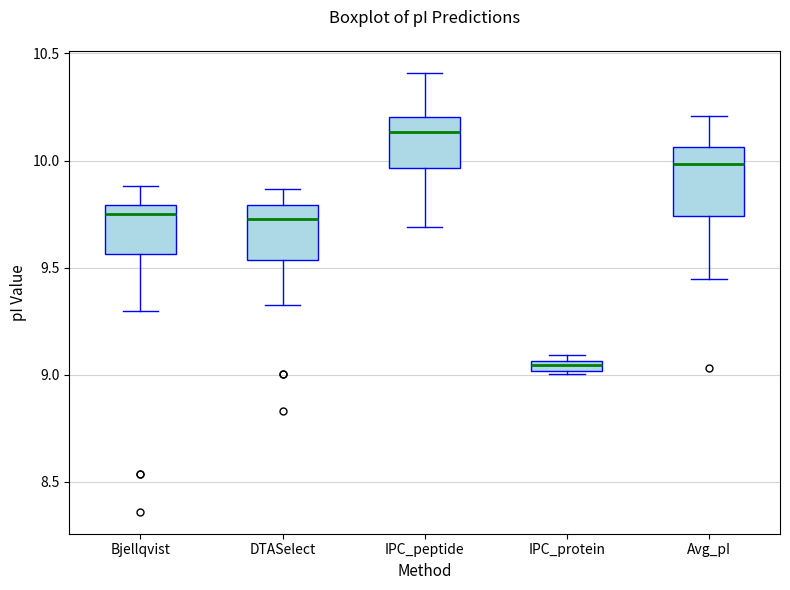

Which box has the highest median line?

IPC_peptide